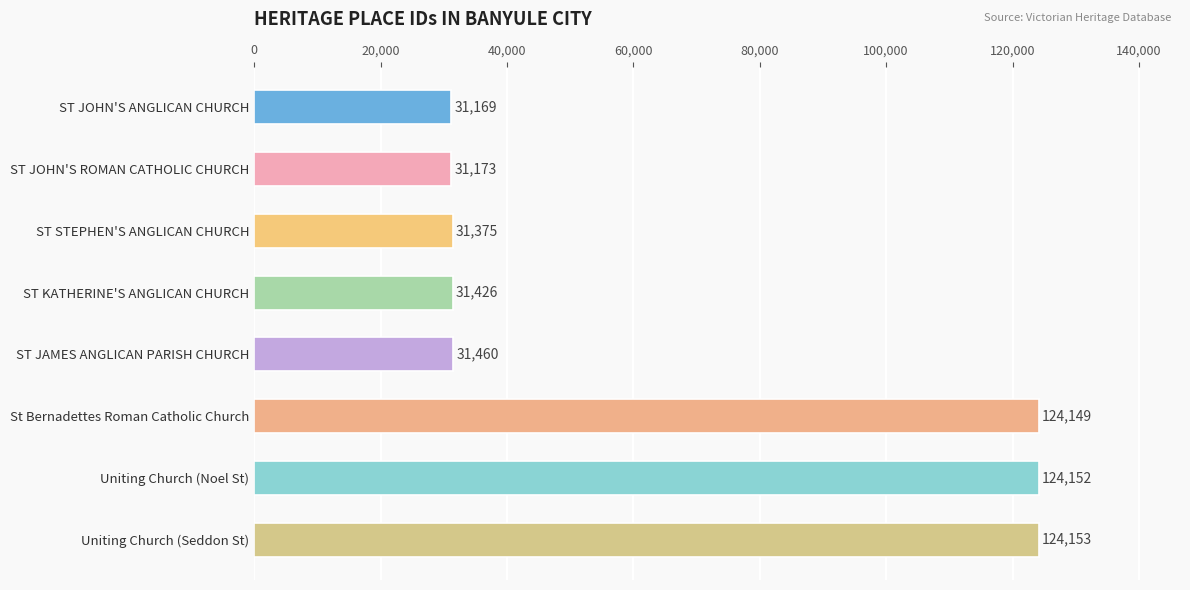

List the labels in order of value, smallest first.

ST JOHN'S ANGLICAN CHURCH, ST JOHN'S ROMAN CATHOLIC CHURCH, ST STEPHEN'S ANGLICAN CHURCH, ST KATHERINE'S ANGLICAN CHURCH, ST JAMES ANGLICAN PARISH CHURCH, St Bernadettes Roman Catholic Church, Uniting Church (Noel St), Uniting Church (Seddon St)